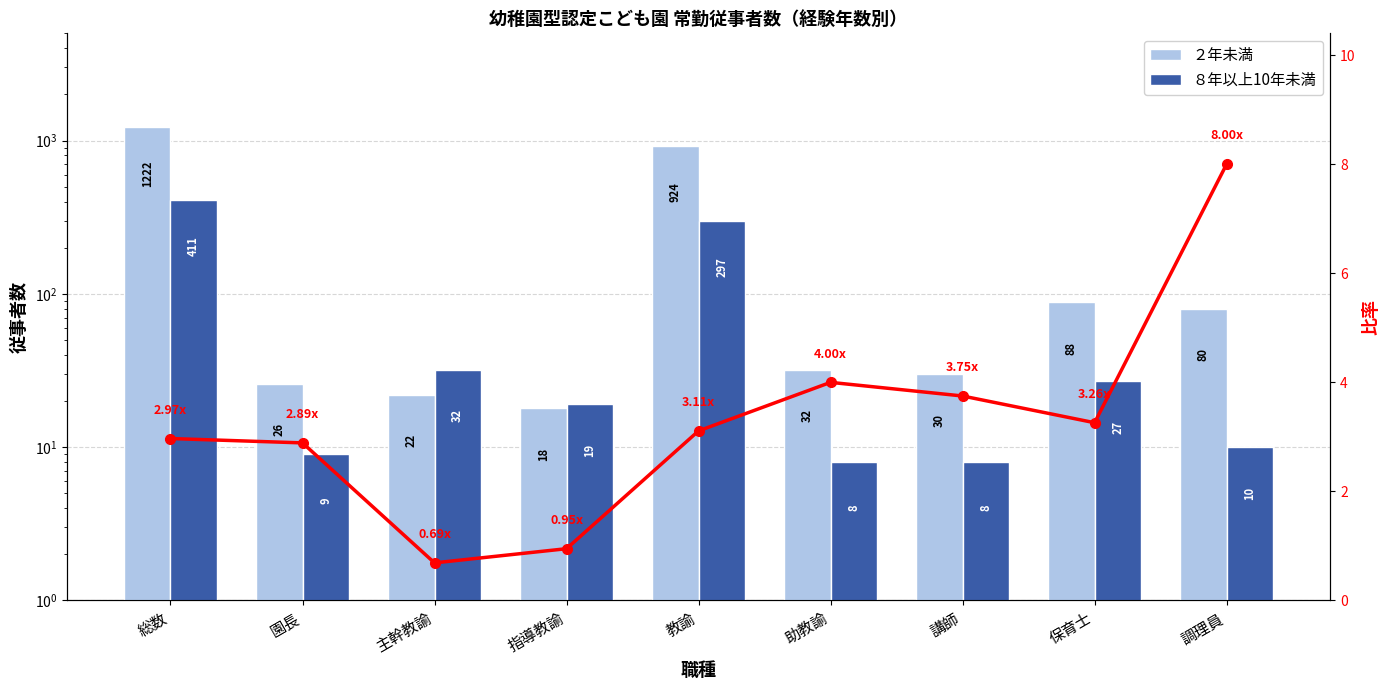

Which series changed the most between 教諭 and 調理員?

２年未満